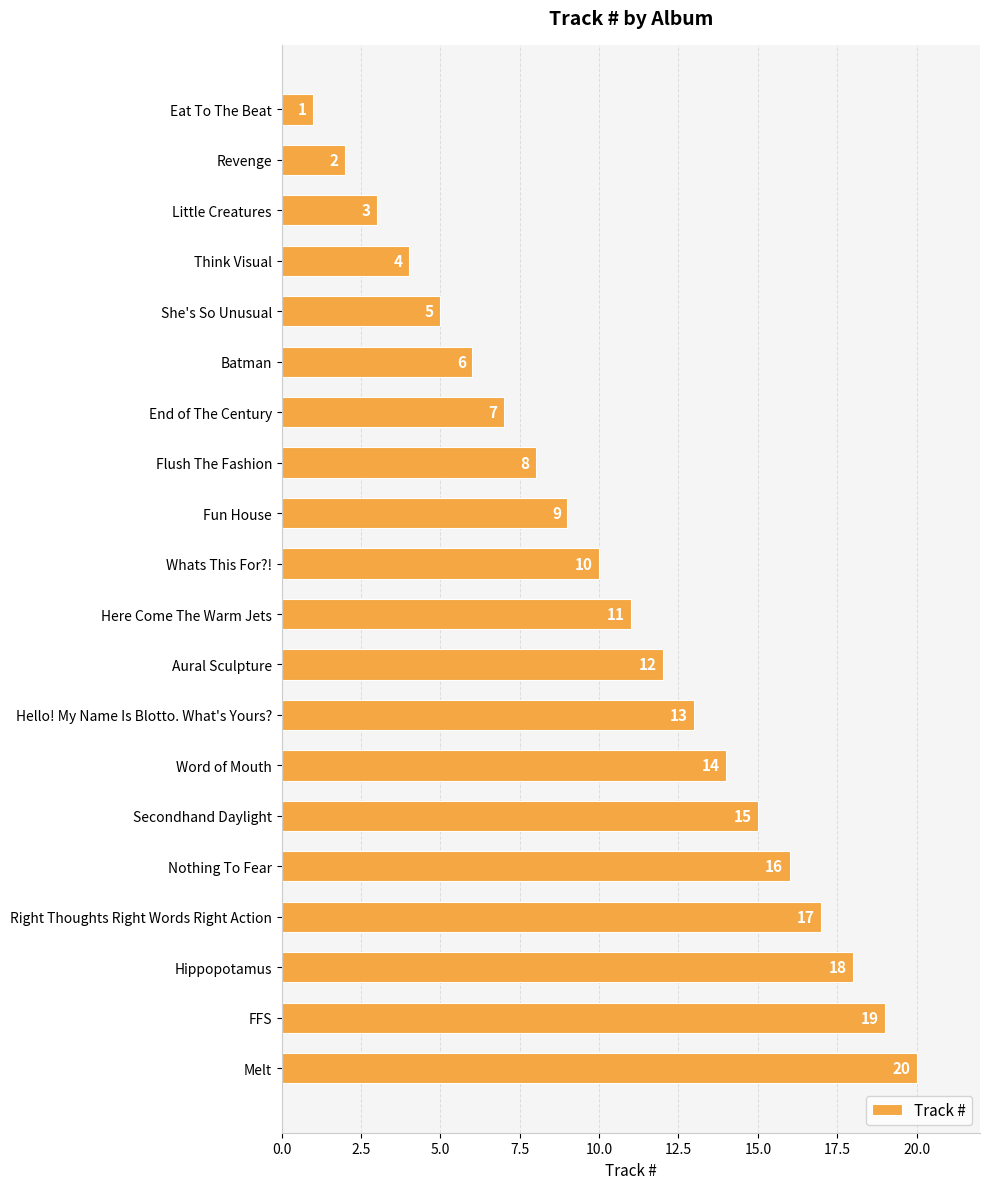

Which label corresponds to the largest value in the chart?

Melt